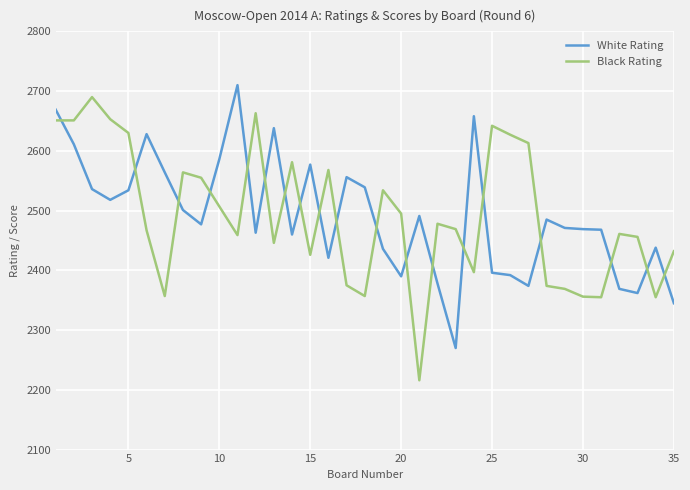

Which series has the largest range (max minus min)?

Black Rating